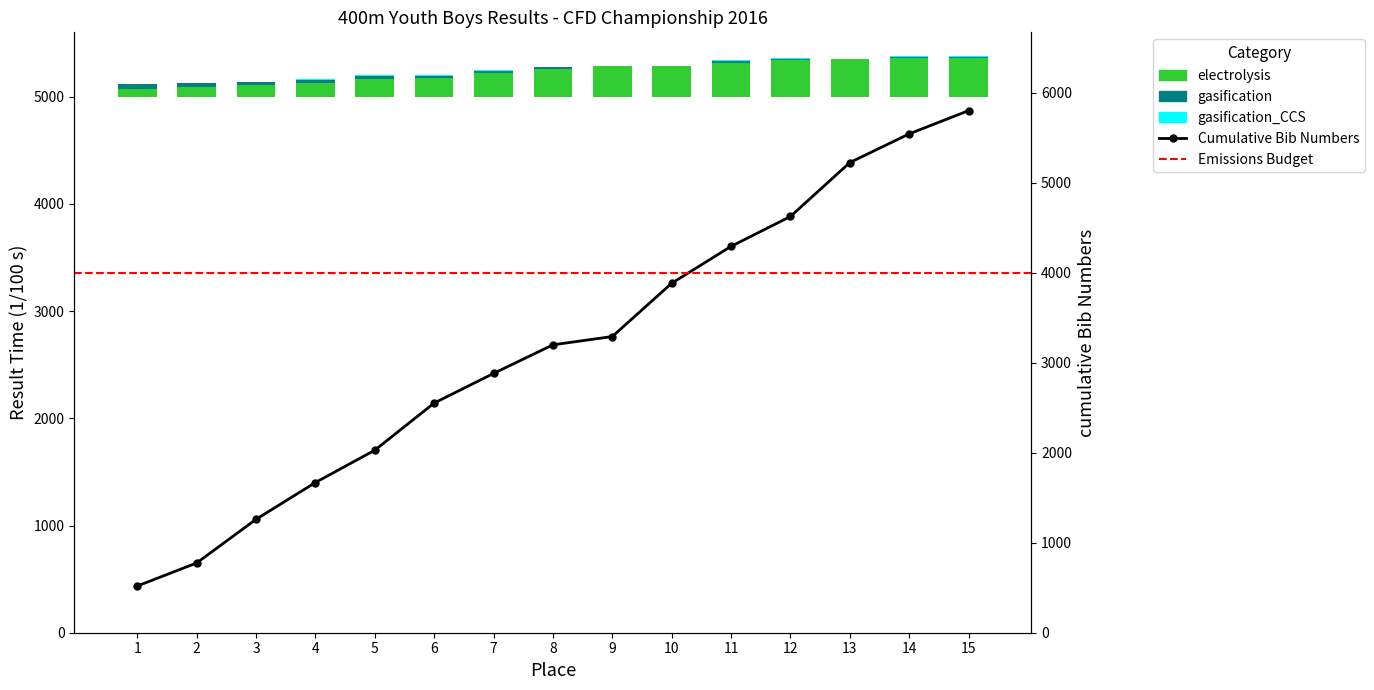

What is the value of the points bar at the 11th from the left?

18